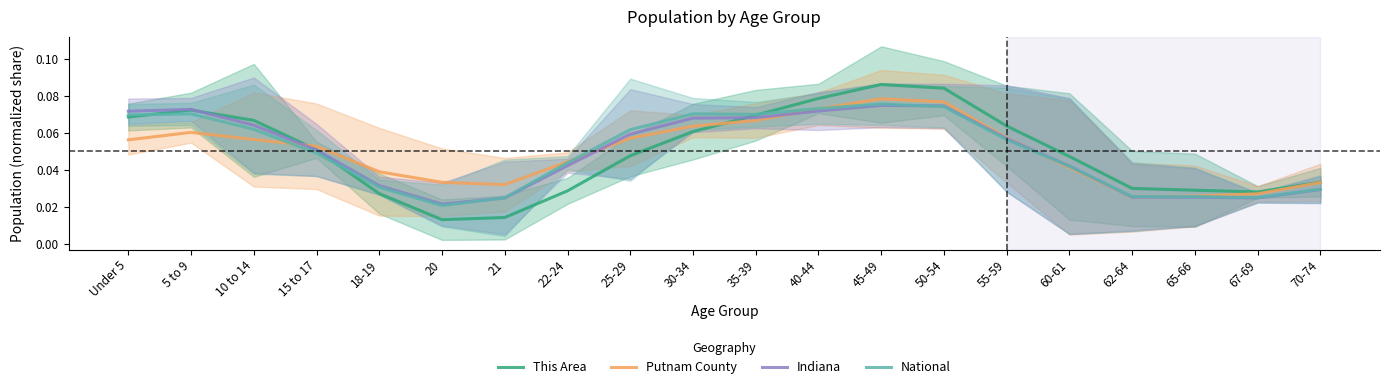

At how many categories does at least one series exceed 0?

20